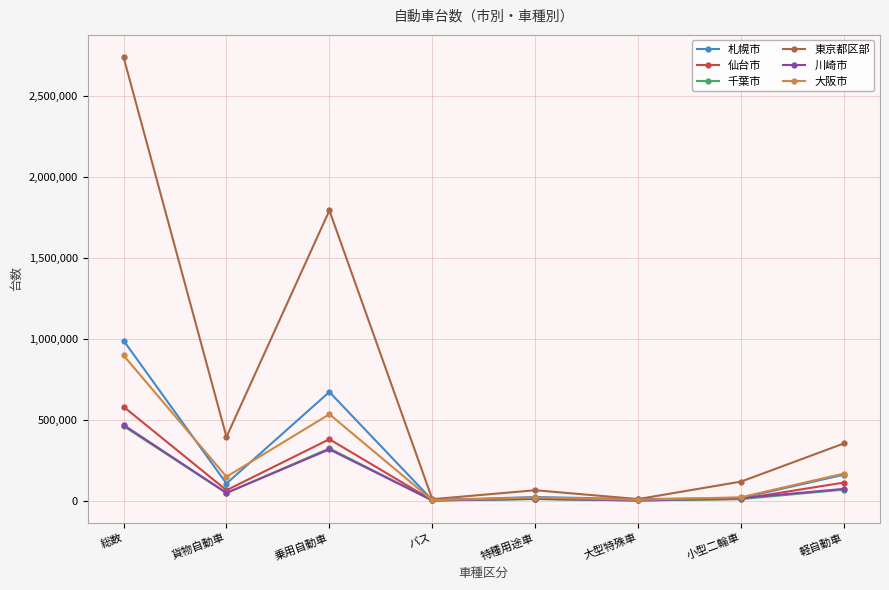

How many lines are shown in the chart?

6